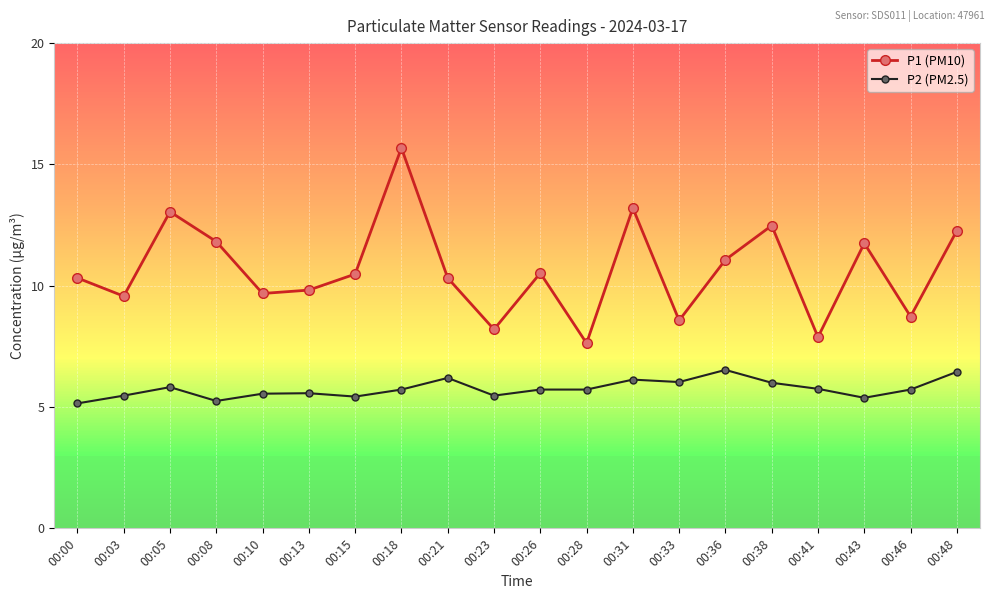

Read the P1 (PM10) value at 00:43.

11.8